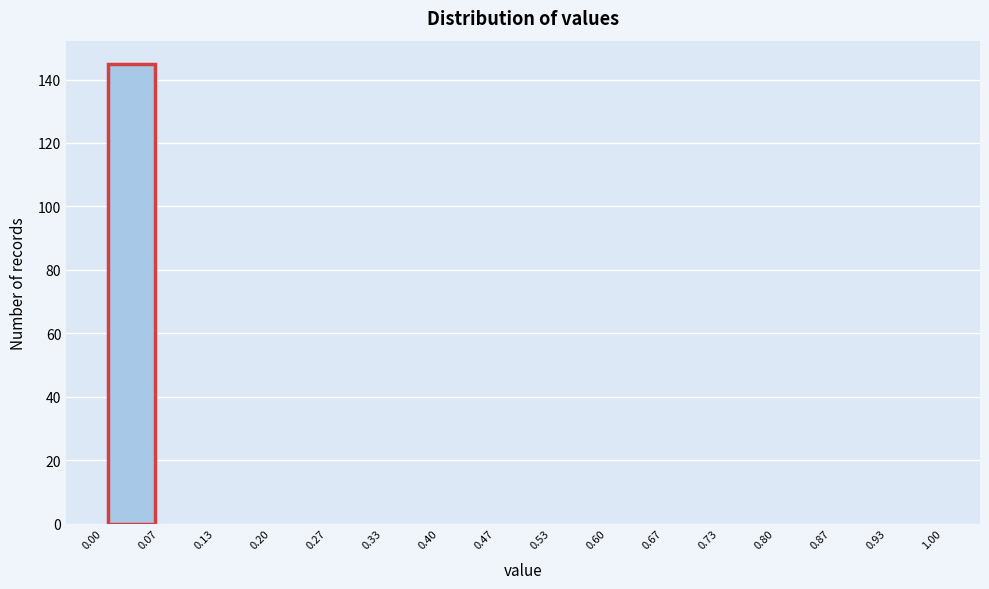

Reading left to right, transcribe this chart: for each bar, give the range it covers on the x-axis and its height. The values are not printed on the chart, so give them approximately, as read against the axis.

0.00 to 0.07: 146
0.07 to 0.13: 0
0.13 to 0.20: 0
0.20 to 0.27: 0
0.27 to 0.33: 0
0.33 to 0.40: 0
0.40 to 0.47: 0
0.47 to 0.53: 0
0.53 to 0.60: 0
0.60 to 0.67: 0
0.67 to 0.73: 0
0.73 to 0.80: 0
0.80 to 0.87: 0
0.87 to 0.93: 0
0.93 to 1.00: 0